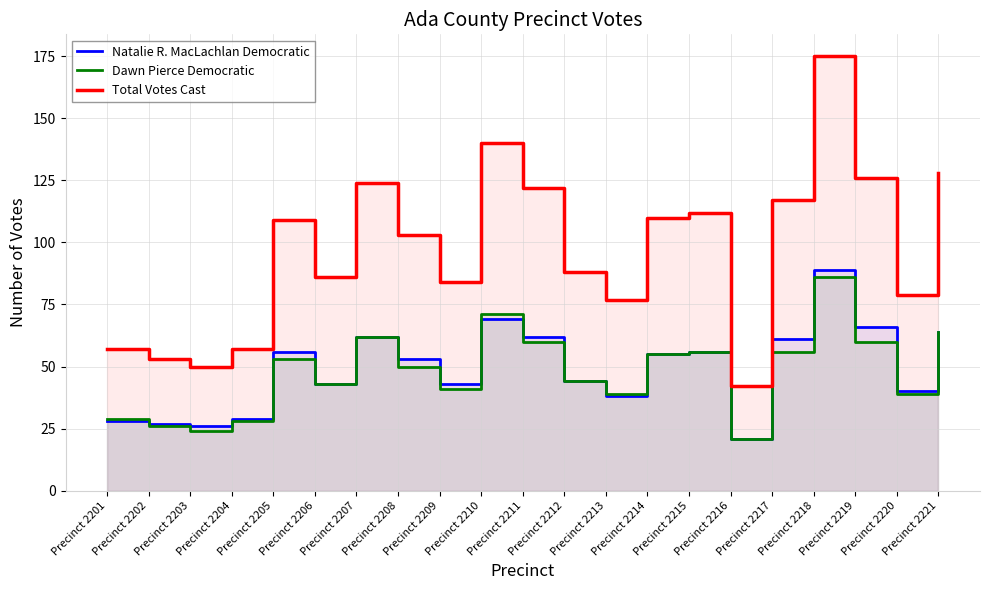

How many values in the Natalie R. MacLachlan Democratic series exceed 53?

10